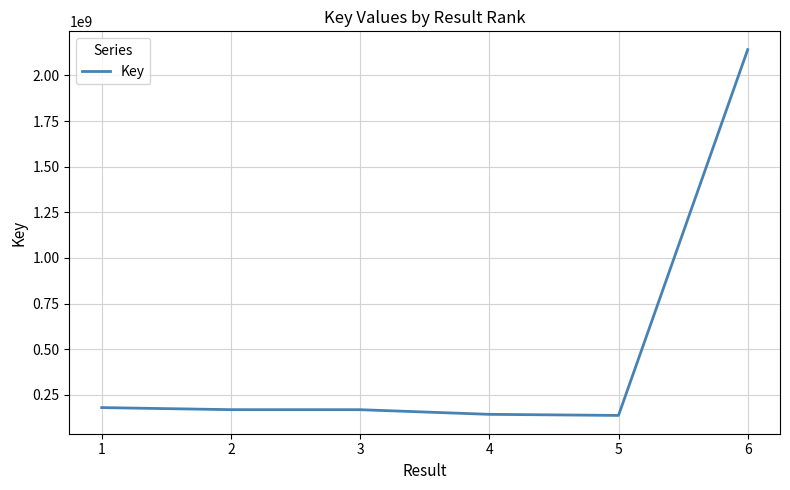

True or false: the data has more than 2 interior local peaks.

False